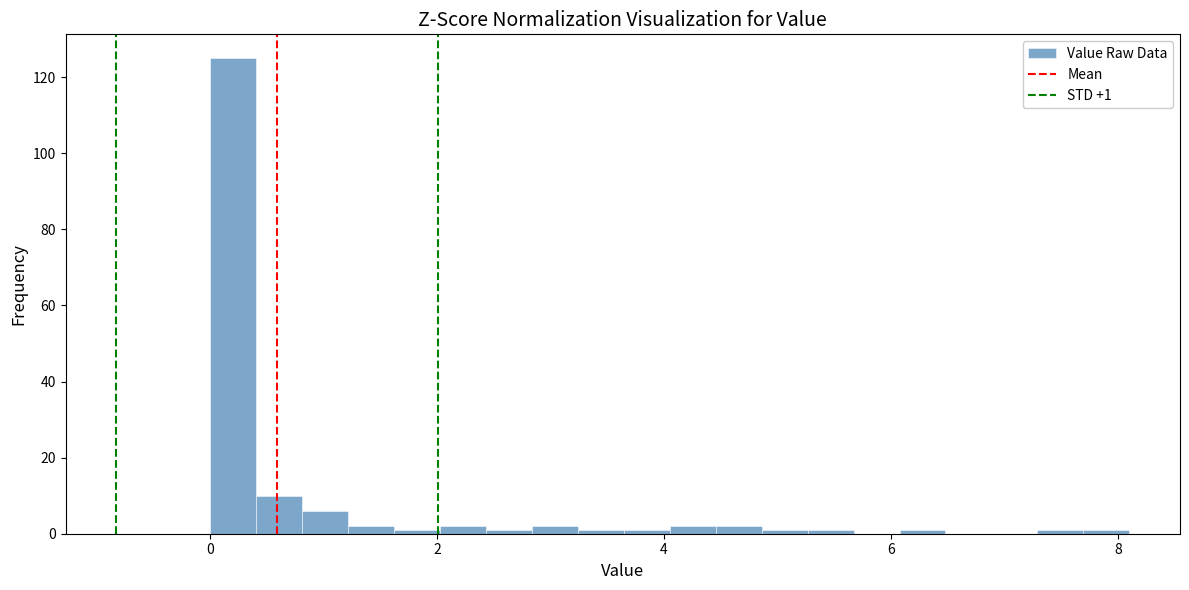

Around what value on the x-axis is the tallest bar? Give the approximate position of its centre, as read against the axis.

0.2